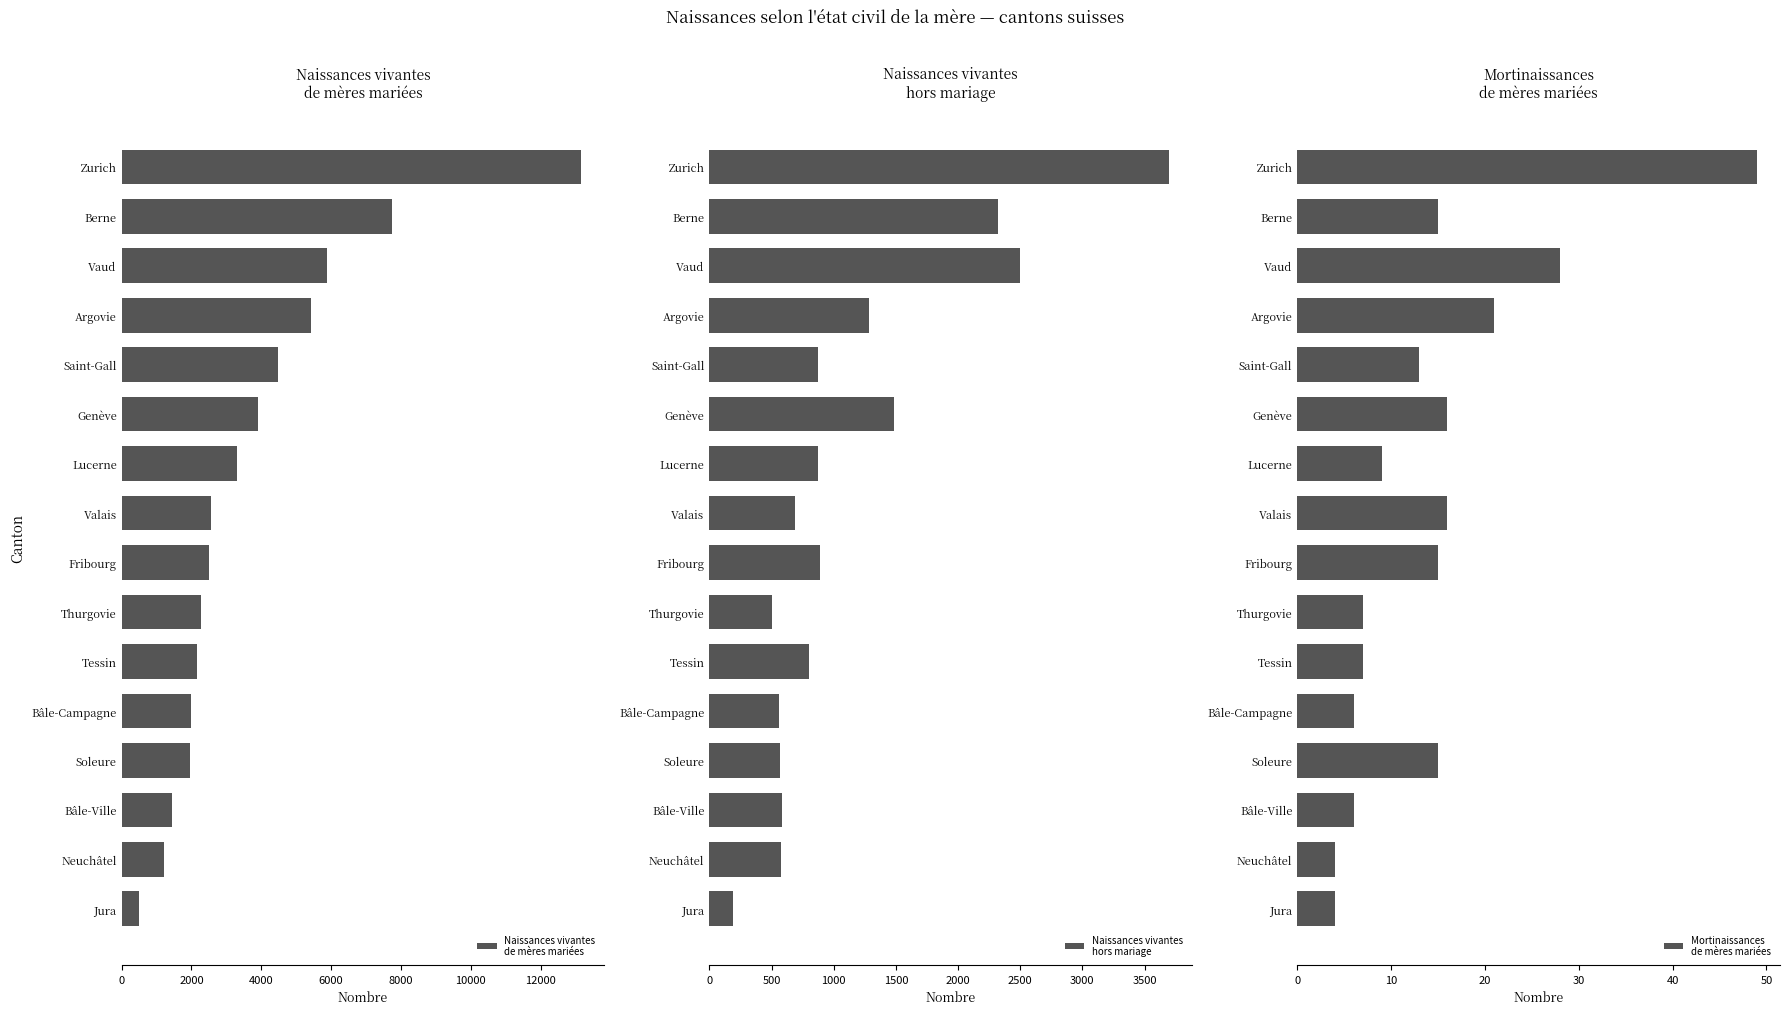

At Lucerne, list the series in order from smallest to largest.

Mortinaissances
de mères mariées, Naissances vivantes
hors mariage, Naissances vivantes
de mères mariées